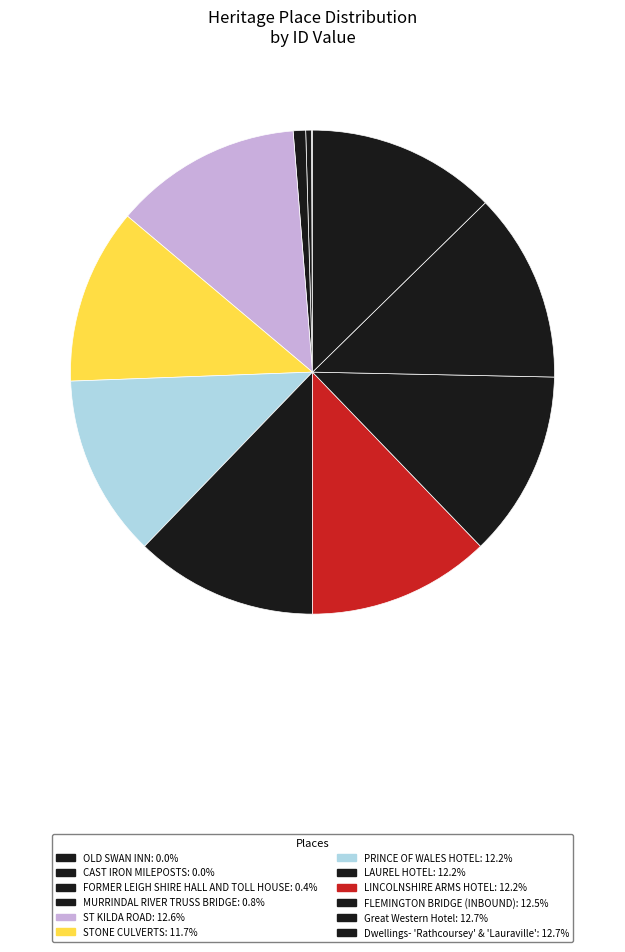

How many segments does this pie chart have?

12